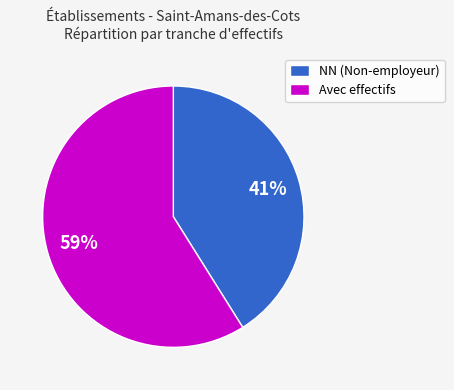

Which slice is the largest?

Avec effectifs